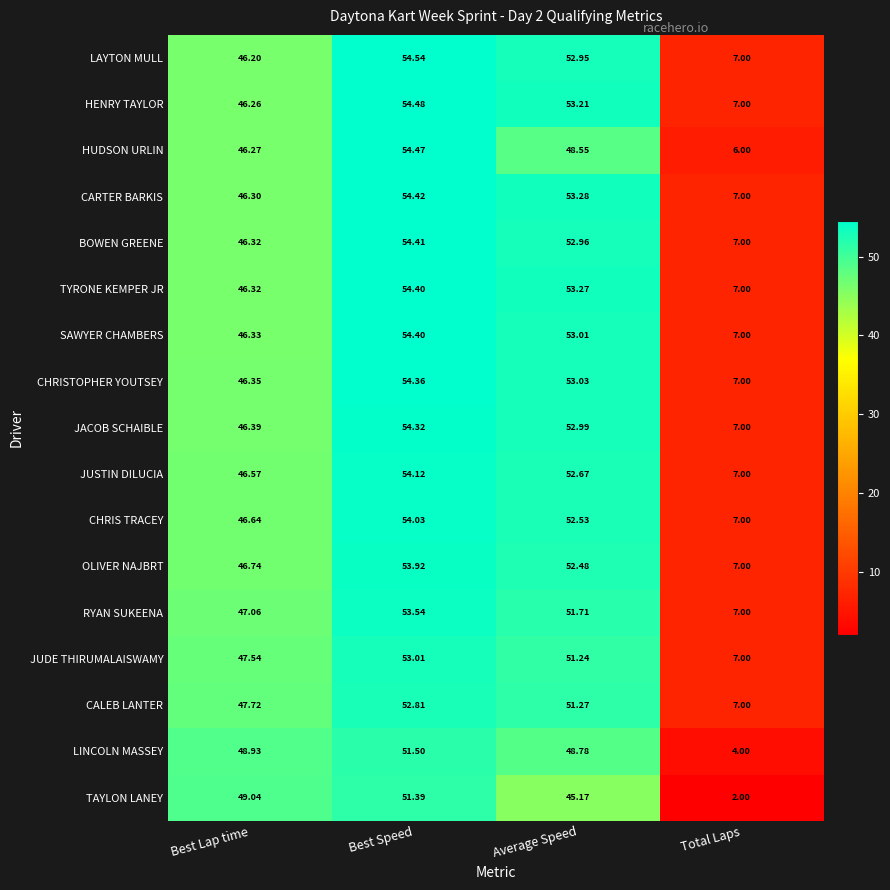

Rank the categories by OLIVER NAJBRT value from lowest to highest.

Total Laps, Best Lap time, Average Speed, Best Speed